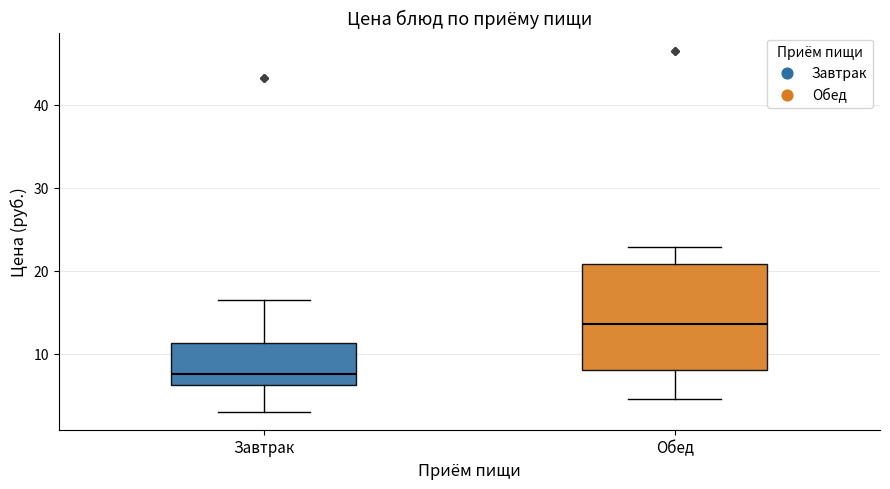

Comparing the boxes themselves (not the whiskers), which one is the tallest?

Обед